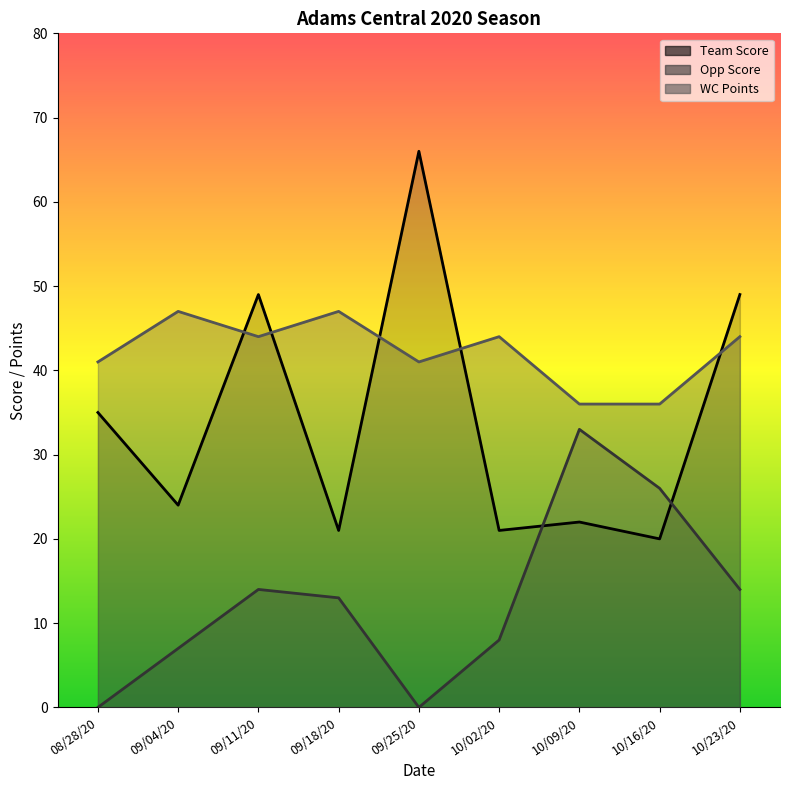

At which category does Team Score reach its first local valley?

09/04/20